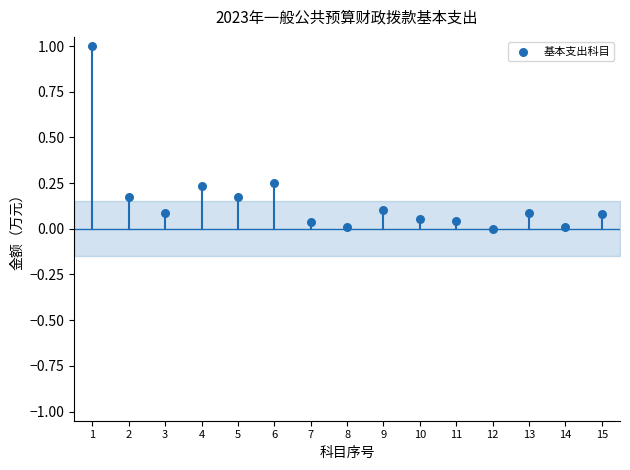

What is the range of Y values (max minus min)?

1.0